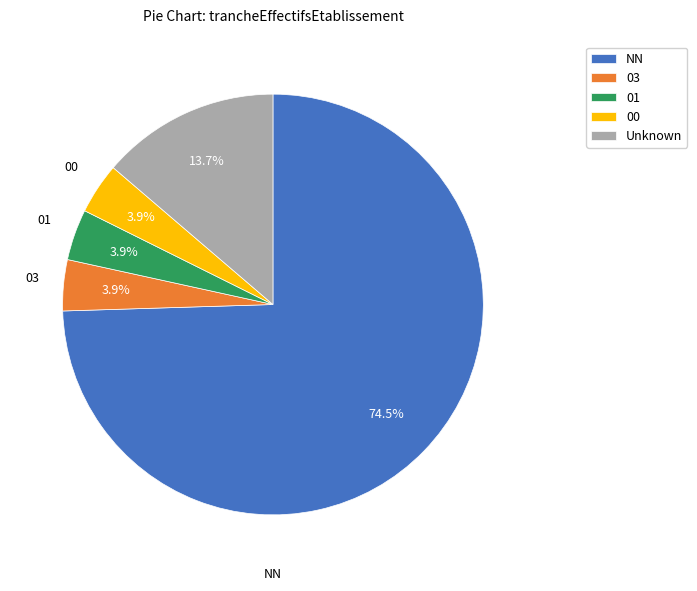

What is the ratio of the value at 03 to the value at Unknown?

0.3